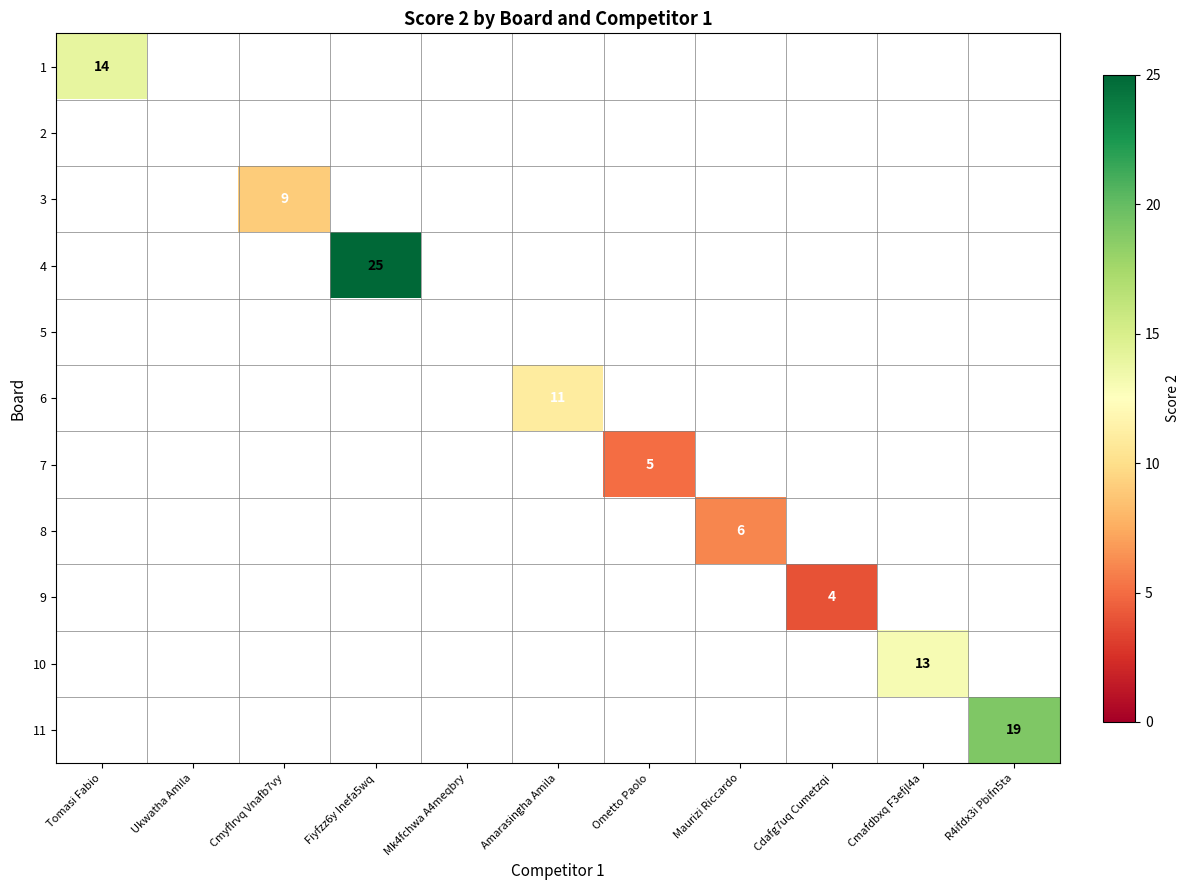

Is it true that 9 equals 7.0 at Cdafg7uq Cumetzqi?

False